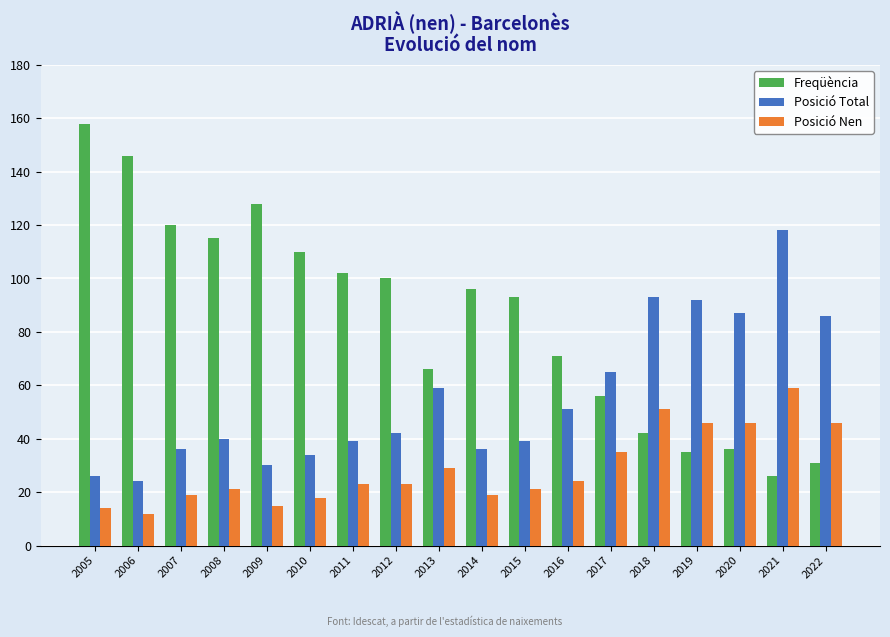

What is the value of the Freqüència bar at the 10th from the left?

96